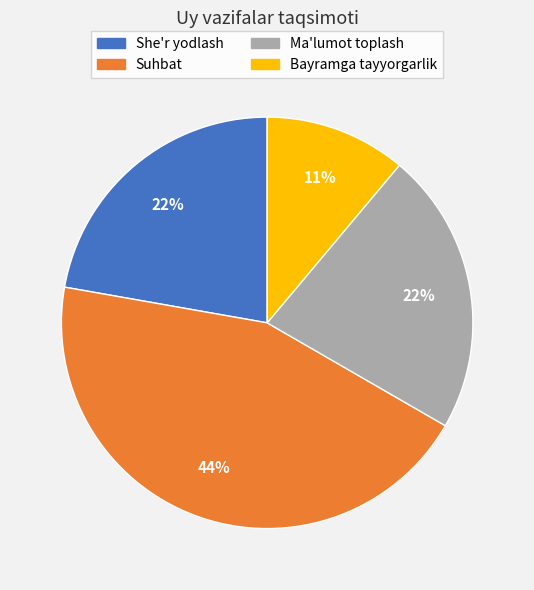

What is the smallest slice in the pie chart?

Bayramga tayyorgarlik